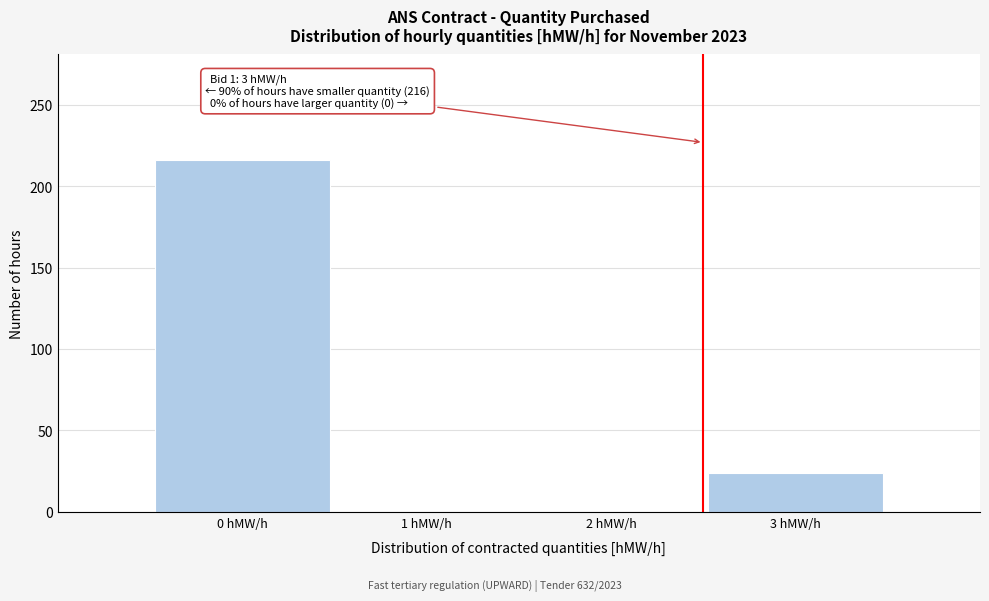

Reading left to right, what are all the values shown in this chart?

0 hMW/h=216	1 hMW/h=0	2 hMW/h=0	3 hMW/h=24